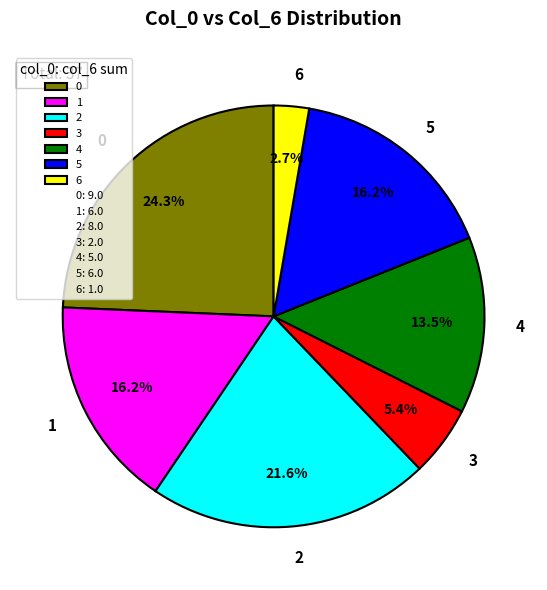

Does 4 account for over 50% of the chart?

No